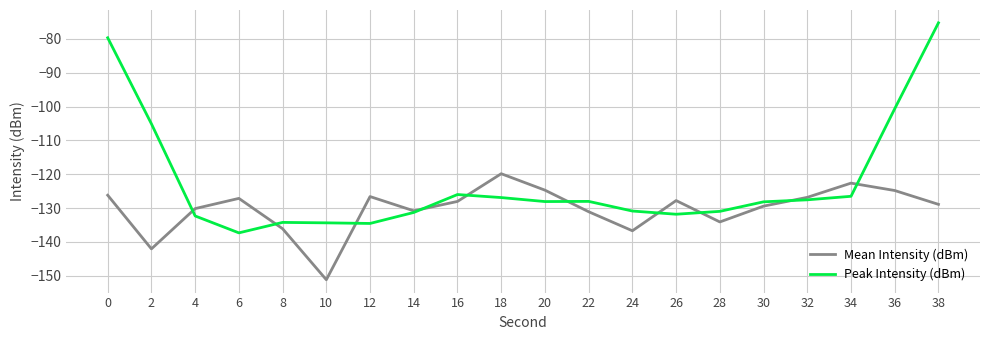

Rank the series at 36 from lowest to highest value.

Mean Intensity (dBm), Peak Intensity (dBm)